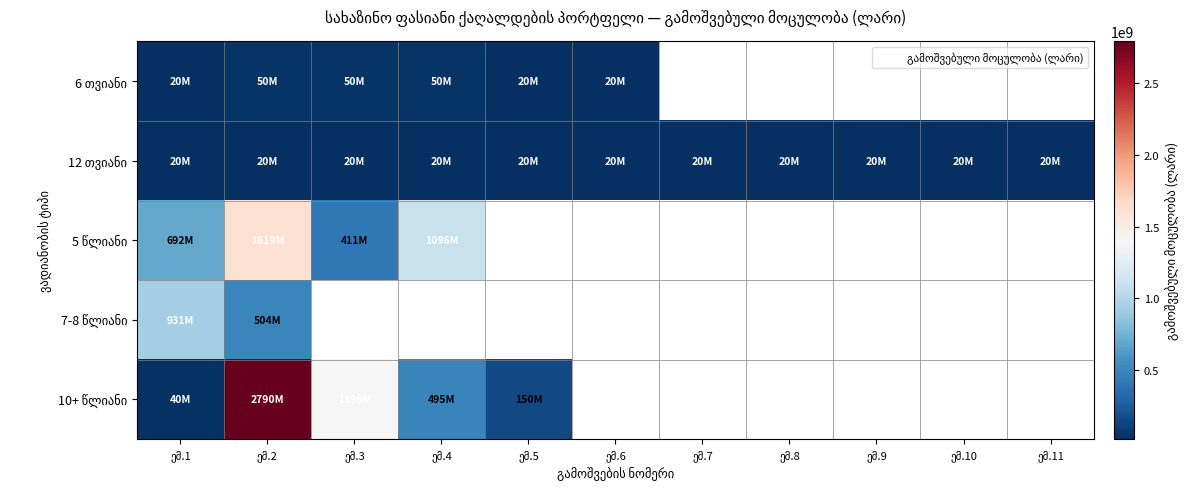

True or false: 10+ წლიანი has a value of 1396849000.0 at ემ.3.

True